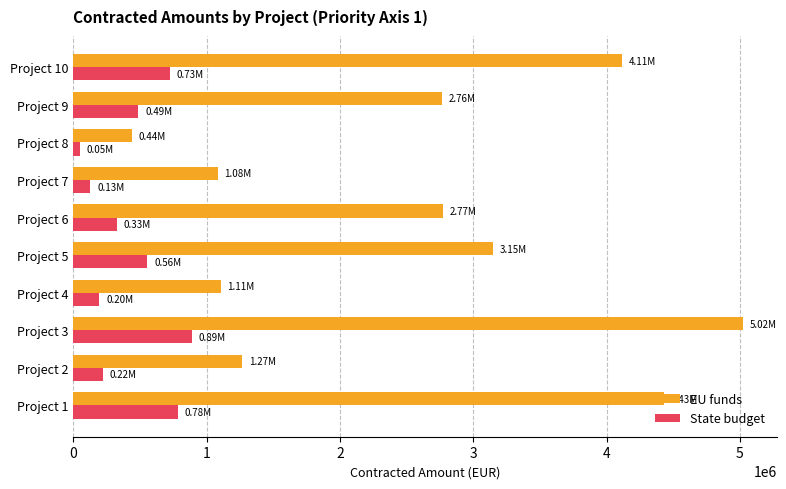

Rank the series by their average value, from highest to lowest.

EU funds, State budget